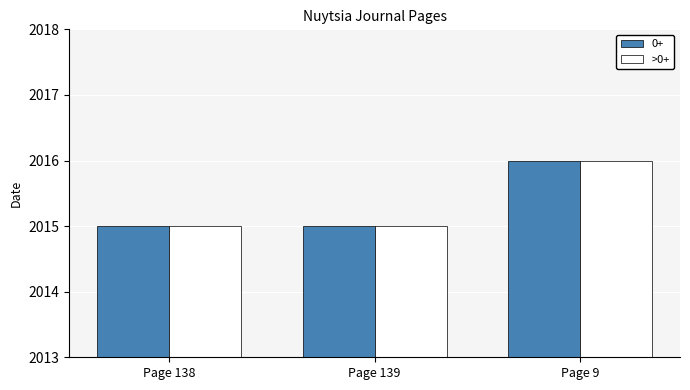

What is the sum of all >0+ values?

6046